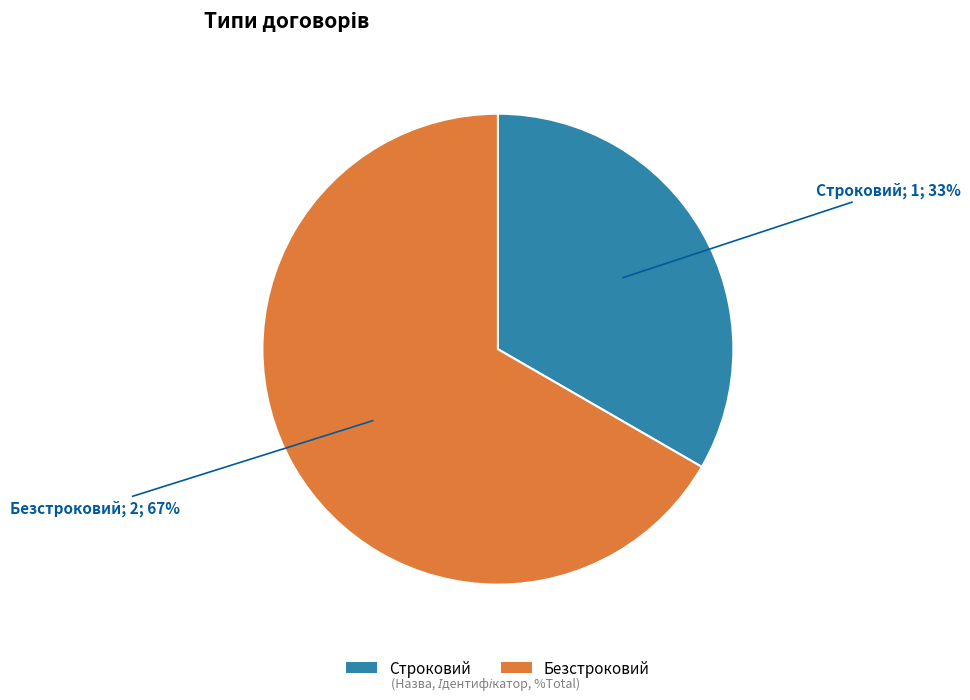

Combined, do Строковий and Безстроковий account for over 50%?

Yes